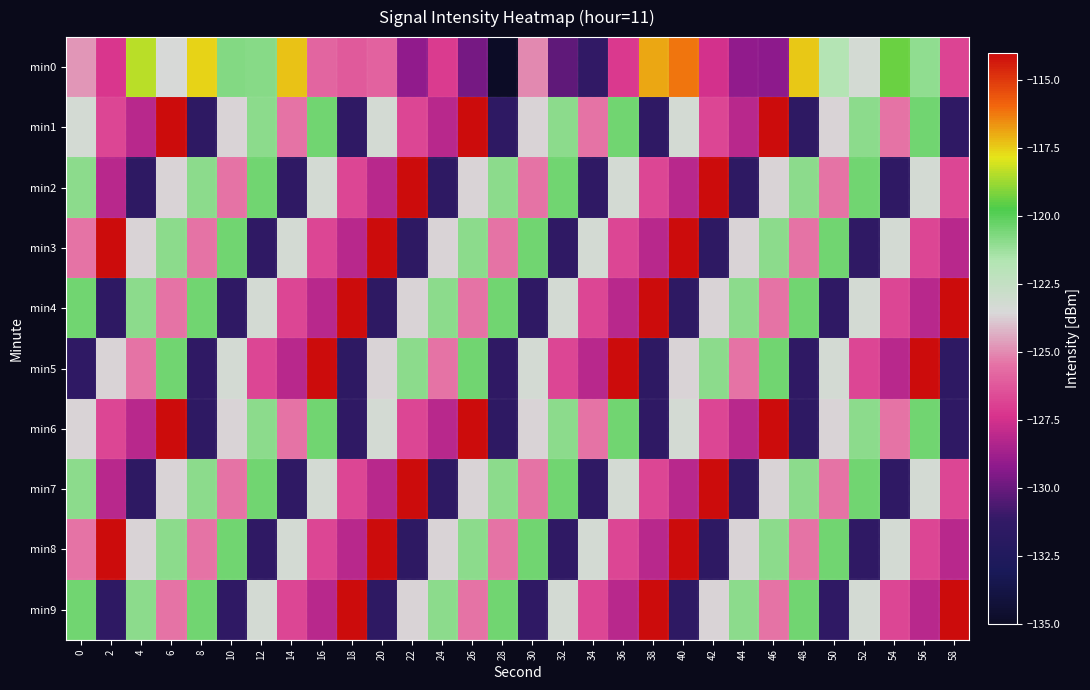

Reading right to left, transcribe all the data shown in this chart.

min0: 58=-126.9	56=-121.0	54=-119.4	52=-123.3	50=-121.8	48=-117.4	46=-129.2	44=-129.2	42=-127.5	40=-116.1	38=-116.9	36=-127.2	34=-131.3	32=-130.2	30=-125.0	28=-135.0	26=-129.7	24=-127.1	22=-129.1	20=-126.0	18=-126.2	16=-125.8	14=-117.3	12=-120.9	10=-120.8	8=-117.6	6=-123.5	4=-118.4	2=-127.2	0=-124.8
min1: 58=-131.4	56=-120.5	54=-125.4	52=-121.0	50=-123.6	48=-131.5	46=-114.1	44=-128.2	42=-126.7	40=-123.3	38=-131.4	36=-120.5	34=-125.4	32=-121.0	30=-123.6	28=-131.5	26=-114.1	24=-128.2	22=-126.7	20=-123.3	18=-131.4	16=-120.5	14=-125.4	12=-121.0	10=-123.6	8=-131.5	6=-114.1	4=-128.2	2=-126.7	0=-123.3
min2: 58=-126.7	56=-123.3	54=-131.4	52=-120.5	50=-125.4	48=-121.0	46=-123.6	44=-131.5	42=-114.1	40=-128.2	38=-126.7	36=-123.3	34=-131.4	32=-120.5	30=-125.4	28=-121.0	26=-123.6	24=-131.5	22=-114.1	20=-128.2	18=-126.7	16=-123.3	14=-131.4	12=-120.5	10=-125.4	8=-121.0	6=-123.6	4=-131.5	2=-128.2	0=-121.0
min3: 58=-128.2	56=-126.7	54=-123.3	52=-131.4	50=-120.5	48=-125.4	46=-121.0	44=-123.6	42=-131.5	40=-114.1	38=-128.2	36=-126.7	34=-123.3	32=-131.4	30=-120.5	28=-125.4	26=-121.0	24=-123.6	22=-131.5	20=-114.1	18=-128.2	16=-126.7	14=-123.3	12=-131.4	10=-120.5	8=-125.4	6=-121.0	4=-123.6	2=-114.1	0=-125.4
min4: 58=-114.1	56=-128.2	54=-126.7	52=-123.3	50=-131.4	48=-120.5	46=-125.4	44=-121.0	42=-123.6	40=-131.5	38=-114.1	36=-128.2	34=-126.7	32=-123.3	30=-131.4	28=-120.5	26=-125.4	24=-121.0	22=-123.6	20=-131.5	18=-114.1	16=-128.2	14=-126.7	12=-123.3	10=-131.4	8=-120.5	6=-125.4	4=-121.0	2=-131.5	0=-120.5
min5: 58=-131.5	56=-114.1	54=-128.2	52=-126.7	50=-123.3	48=-131.4	46=-120.5	44=-125.4	42=-121.0	40=-123.6	38=-131.5	36=-114.1	34=-128.2	32=-126.7	30=-123.3	28=-131.4	26=-120.5	24=-125.4	22=-121.0	20=-123.6	18=-131.5	16=-114.1	14=-128.2	12=-126.7	10=-123.3	8=-131.4	6=-120.5	4=-125.4	2=-123.6	0=-131.4
min6: 58=-131.4	56=-120.5	54=-125.4	52=-121.0	50=-123.6	48=-131.5	46=-114.1	44=-128.2	42=-126.7	40=-123.3	38=-131.4	36=-120.5	34=-125.4	32=-121.0	30=-123.6	28=-131.5	26=-114.1	24=-128.2	22=-126.7	20=-123.3	18=-131.4	16=-120.5	14=-125.4	12=-121.0	10=-123.6	8=-131.5	6=-114.1	4=-128.2	2=-126.7	0=-123.6
min7: 58=-126.7	56=-123.3	54=-131.4	52=-120.5	50=-125.4	48=-121.0	46=-123.6	44=-131.5	42=-114.1	40=-128.2	38=-126.7	36=-123.3	34=-131.4	32=-120.5	30=-125.4	28=-121.0	26=-123.6	24=-131.5	22=-114.1	20=-128.2	18=-126.7	16=-123.3	14=-131.4	12=-120.5	10=-125.4	8=-121.0	6=-123.6	4=-131.5	2=-128.2	0=-121.0
min8: 58=-128.2	56=-126.7	54=-123.3	52=-131.4	50=-120.5	48=-125.4	46=-121.0	44=-123.6	42=-131.5	40=-114.1	38=-128.2	36=-126.7	34=-123.3	32=-131.4	30=-120.5	28=-125.4	26=-121.0	24=-123.6	22=-131.5	20=-114.1	18=-128.2	16=-126.7	14=-123.3	12=-131.4	10=-120.5	8=-125.4	6=-121.0	4=-123.6	2=-114.1	0=-125.4
min9: 58=-114.1	56=-128.2	54=-126.7	52=-123.3	50=-131.4	48=-120.5	46=-125.4	44=-121.0	42=-123.6	40=-131.5	38=-114.1	36=-128.2	34=-126.7	32=-123.3	30=-131.4	28=-120.5	26=-125.4	24=-121.0	22=-123.6	20=-131.5	18=-114.1	16=-128.2	14=-126.7	12=-123.3	10=-131.4	8=-120.5	6=-125.4	4=-121.0	2=-131.5	0=-120.5